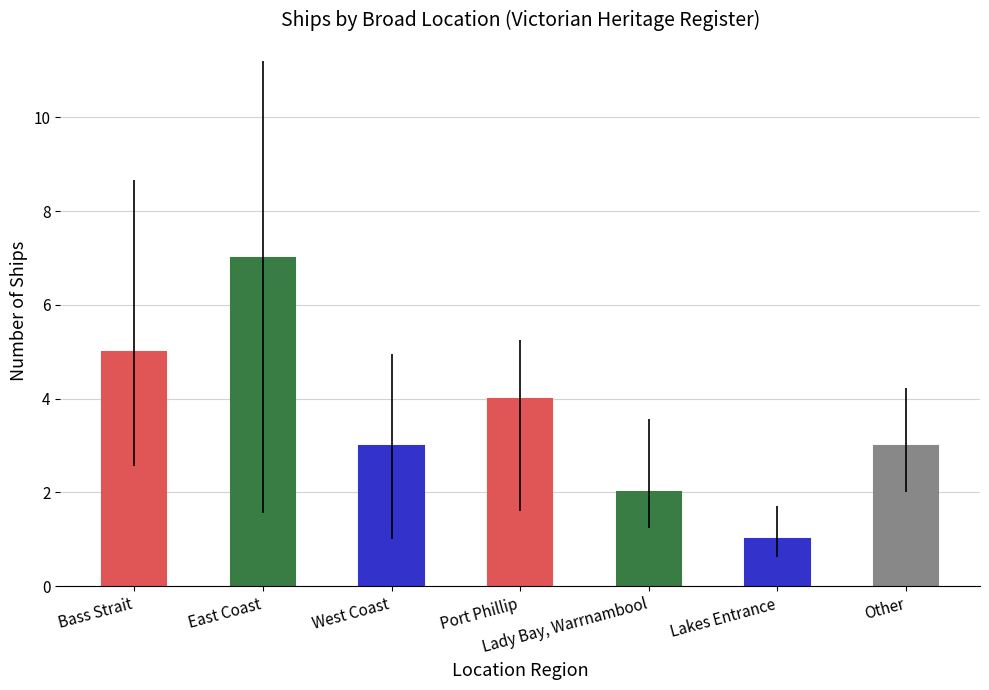

What is the approximate value at Port Phillip?

4